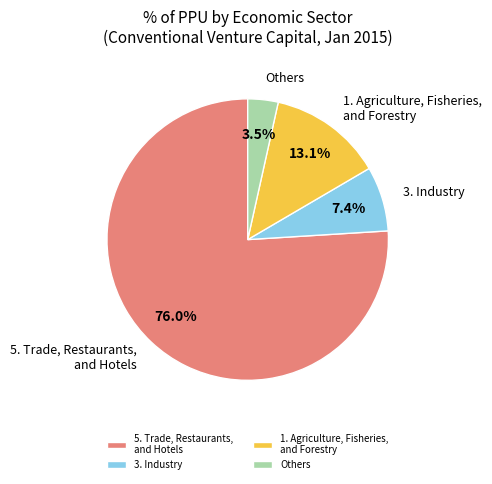

To the nearest percent, what portion does 1. Agriculture, Fisheries, and Forestry represent?

13%